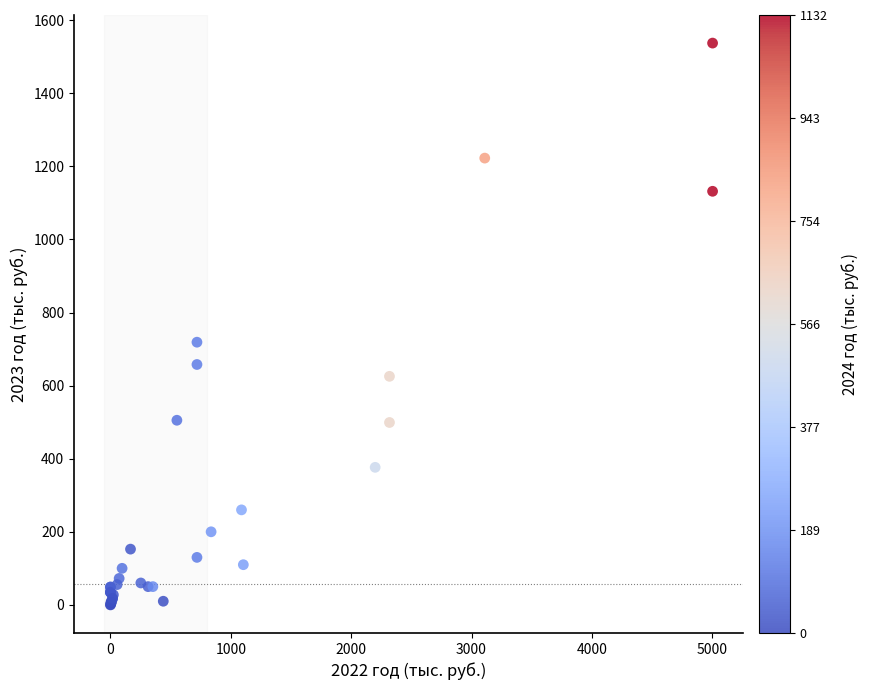

What Y value in the scatter plot is closest to 768?

718.8